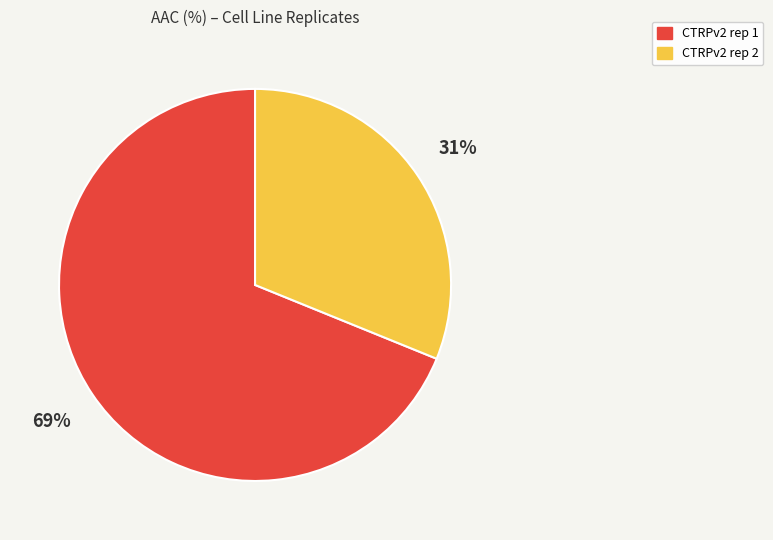

How many slices are in this pie chart?

2